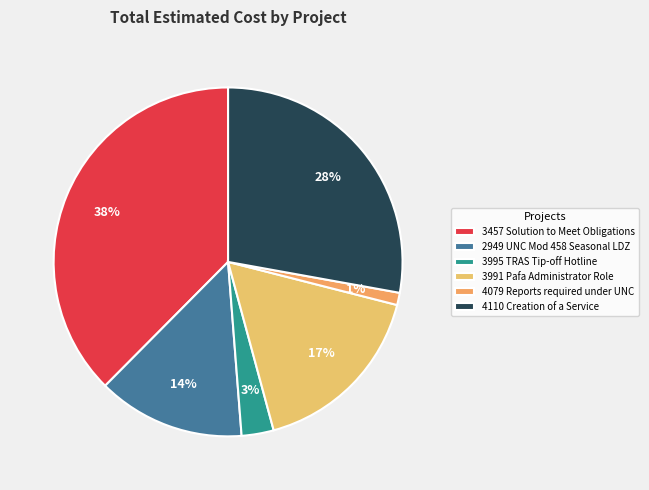

Do 2949 UNC Mod 458 Seasonal LDZ and 3457 Solution to Meet Obligations together represent more than half of the pie?

Yes